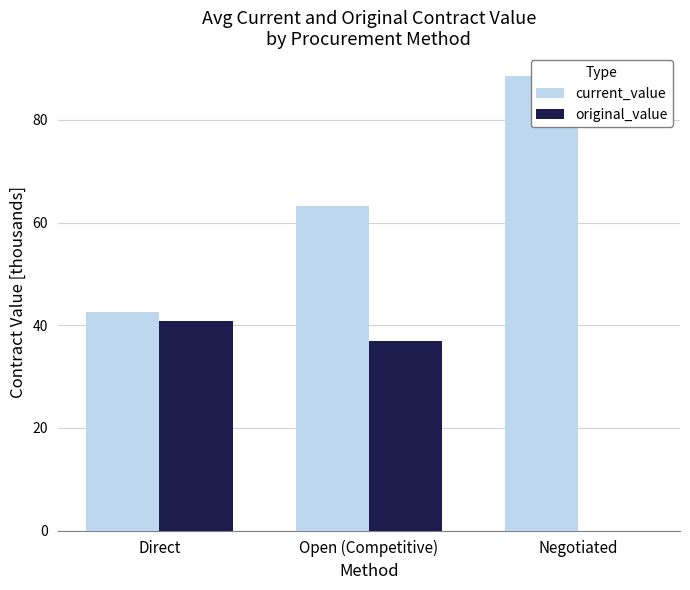

What is the label of the 1st bar from the right?

Negotiated